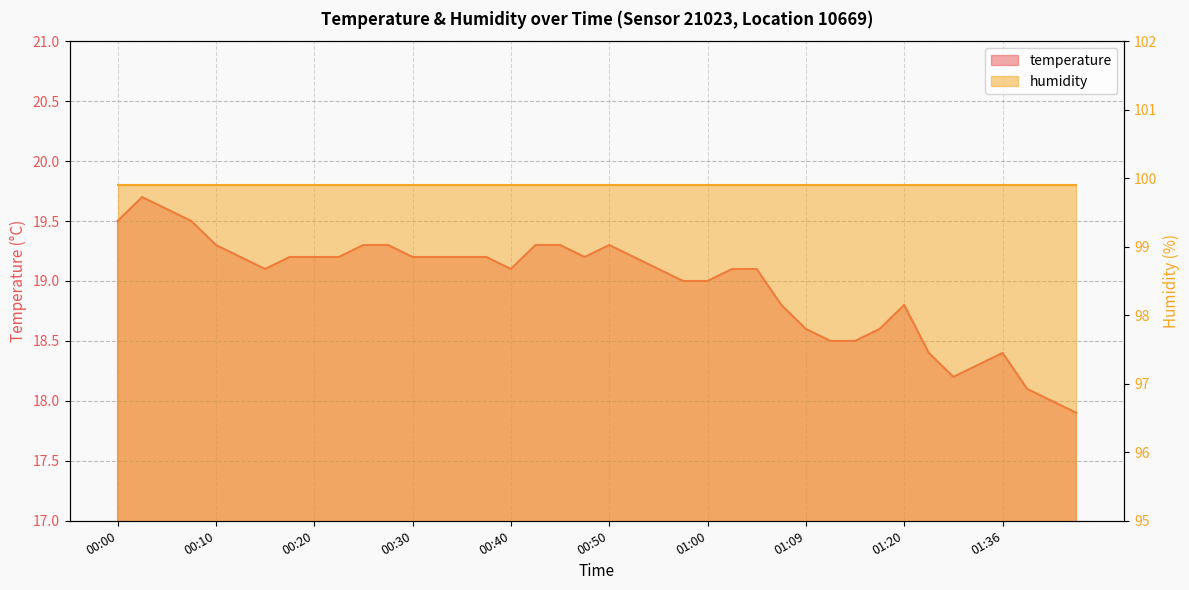

Reading left to right, list all the values displayed in this chart.

19.5	19.7	19.6	19.5	19.3	19.2	19.1	19.2	19.2	19.2	19.3	19.3	19.2	19.2	19.2	19.2	19.1	19.3	19.3	19.2	19.3	19.2	19.1	19.0	19.0	19.1	19.1	18.8	18.6	18.5	18.5	18.6	18.8	18.4	18.2	18.3	18.4	18.1	18.0	17.9